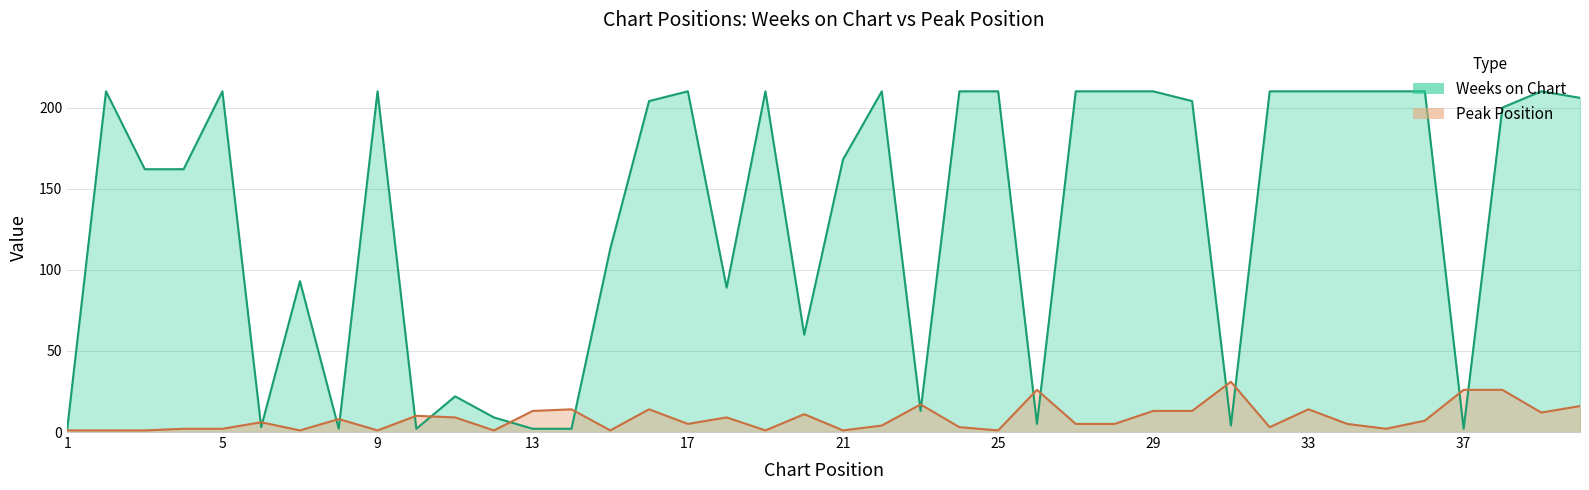

Reading left to right, what are all the values shown in this chart?

Weeks on Chart: 2	210	162	162	210	3	93	2	210	2	22	9	2	2	113	204	210	89	210	60	168	210	13	210	210	5	210	210	210	204	4	210	210	210	210	210	2	200	210	206
Peak Position: 1	1	1	2	2	6	1	8	1	10	9	1	13	14	1	14	5	9	1	11	1	4	17	3	1	26	5	5	13	13	31	3	14	5	2	7	26	26	12	16